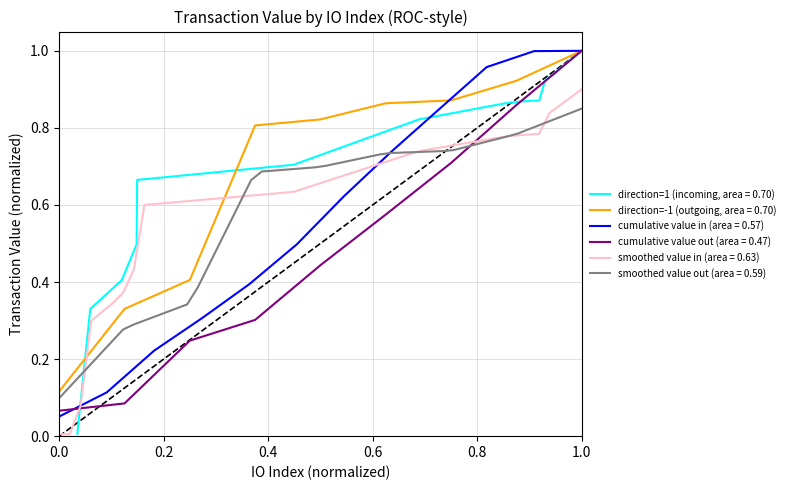

Is it true that cumulative value out (area = 0.47) equals 0.0 at 0.0?

False